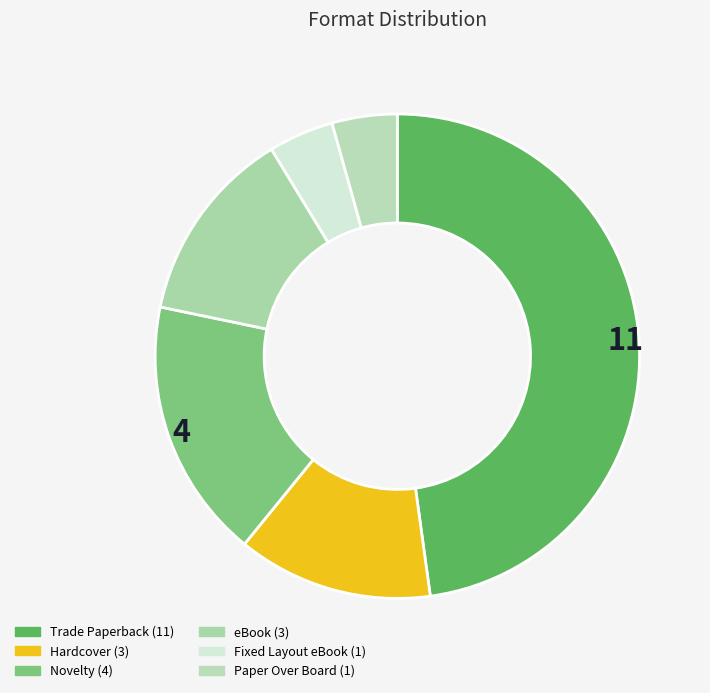

Which category has the smallest portion of the pie?

Fixed Layout eBook